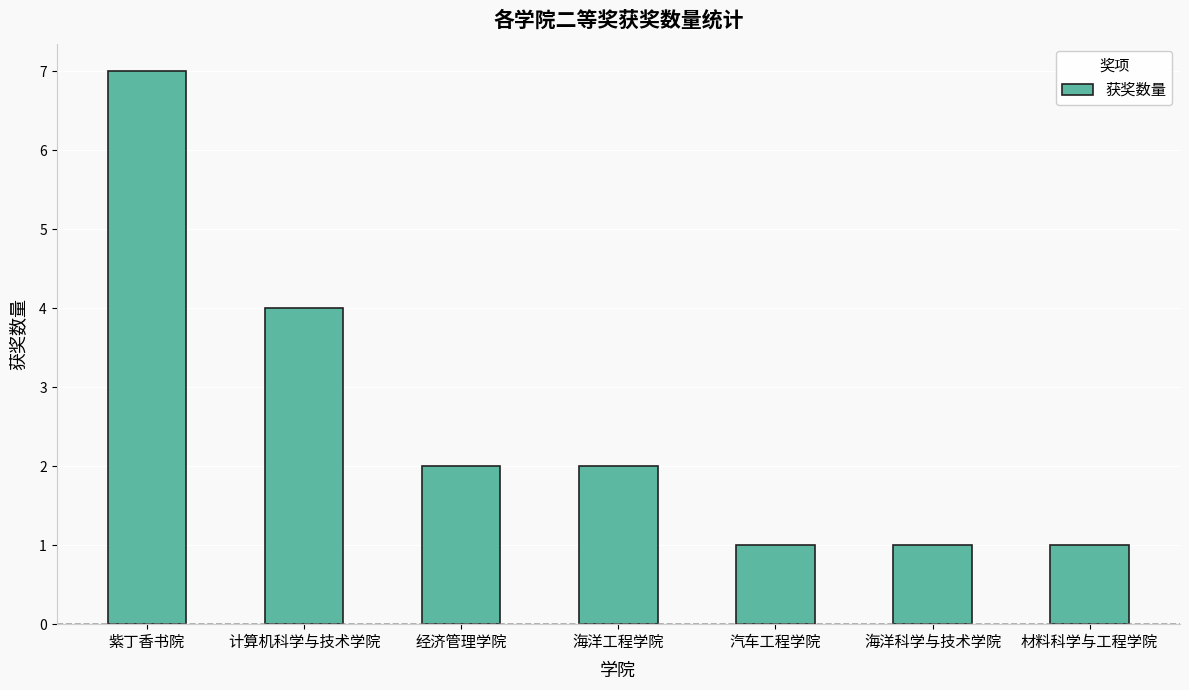

What position from the left is 海洋科学与技术学院?

6